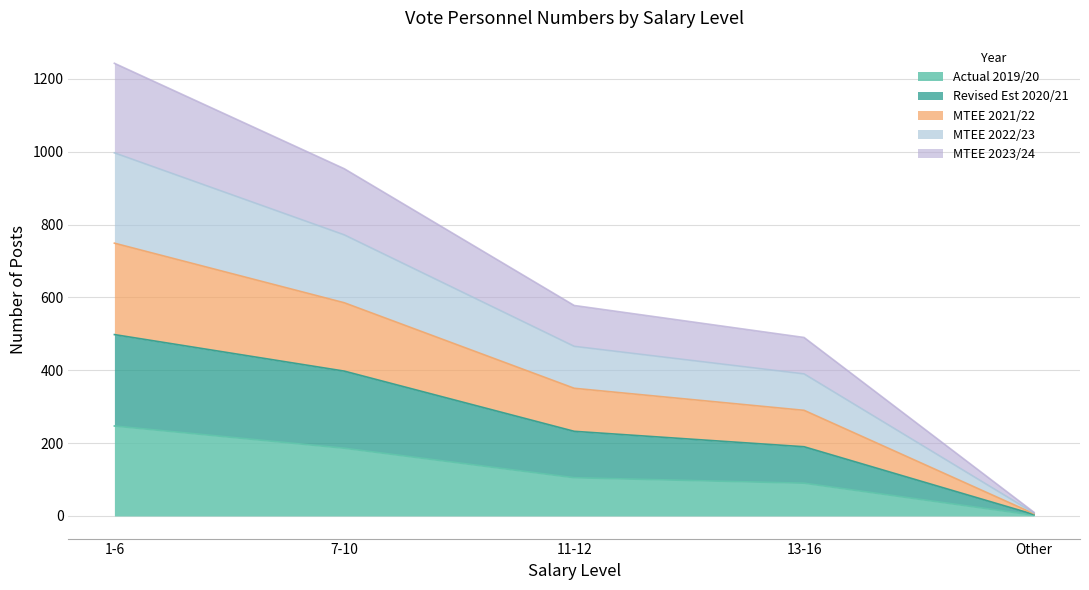

Which category has the highest value in the Actual 2019/20 series?

1-6